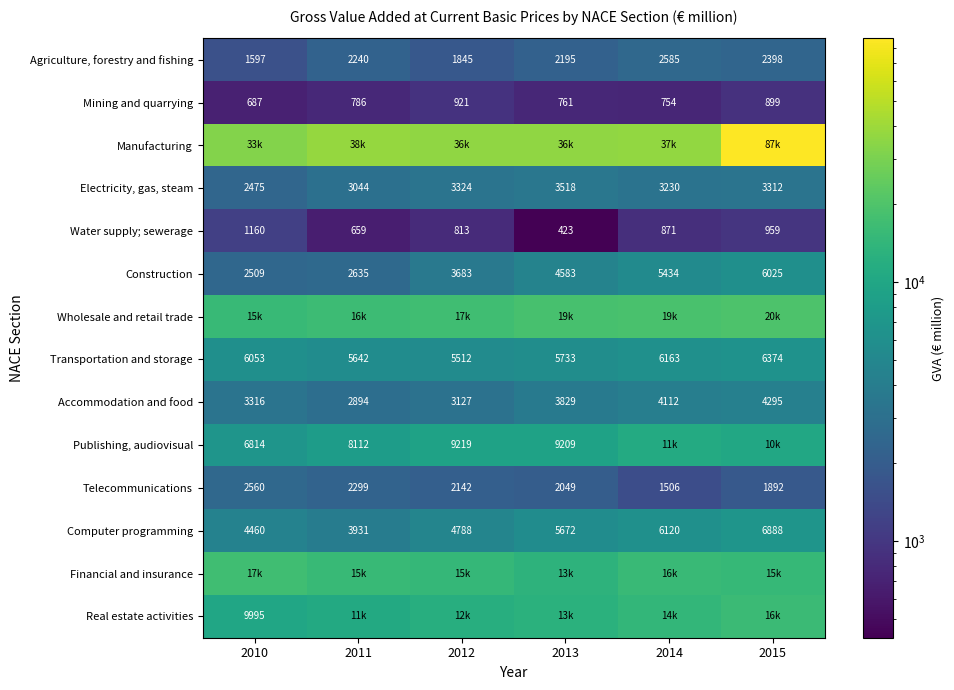

How many data points does each series have?

6